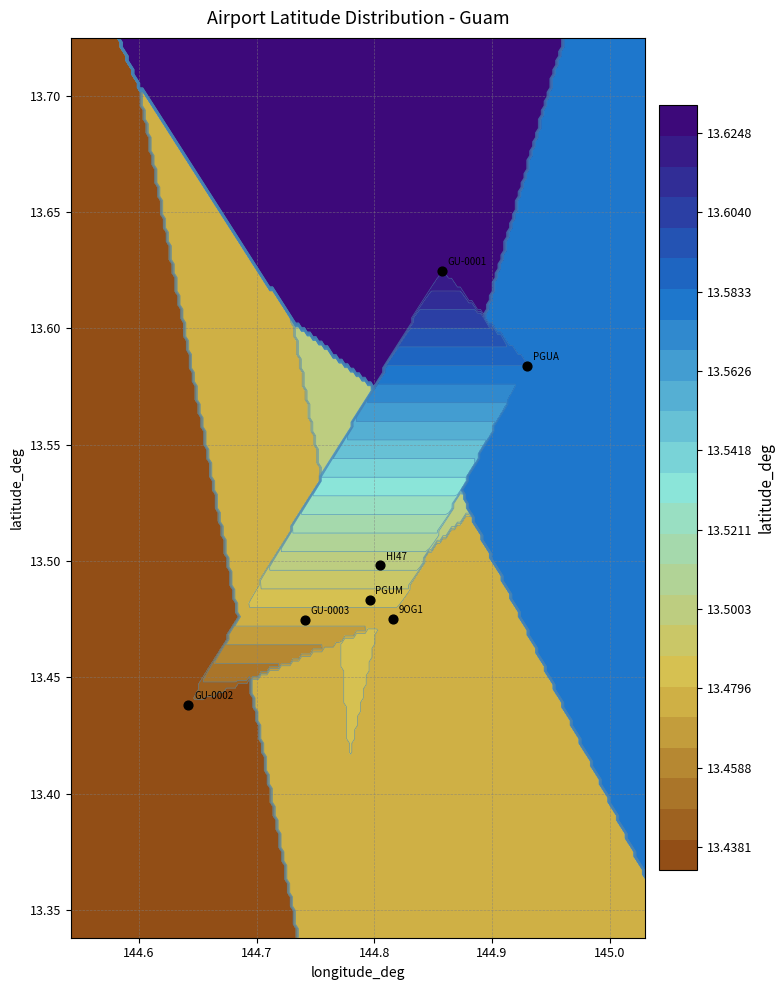

How many series are shown in this chart?

1